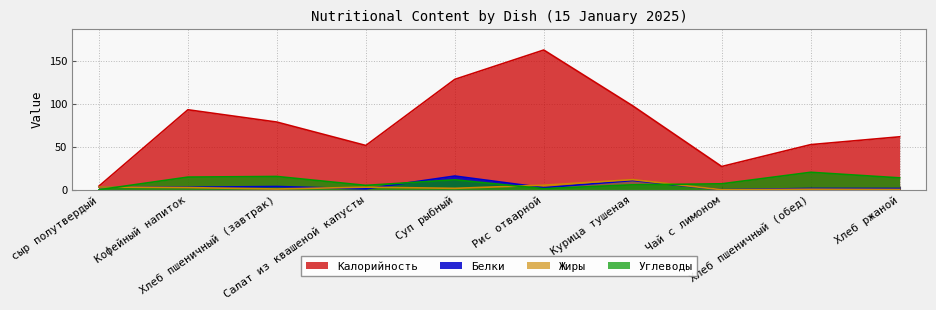

List the labels in order of Углеводы value, largest first.

Хлеб пшеничный (обед), Хлеб пшеничный (завтрак), Кофейный напиток, Хлеб ржаной, Суп рыбный, Чай с лимоном, Курица тушеная, Салат из квашеной капусты, Рис отварной, сыр полутвердый